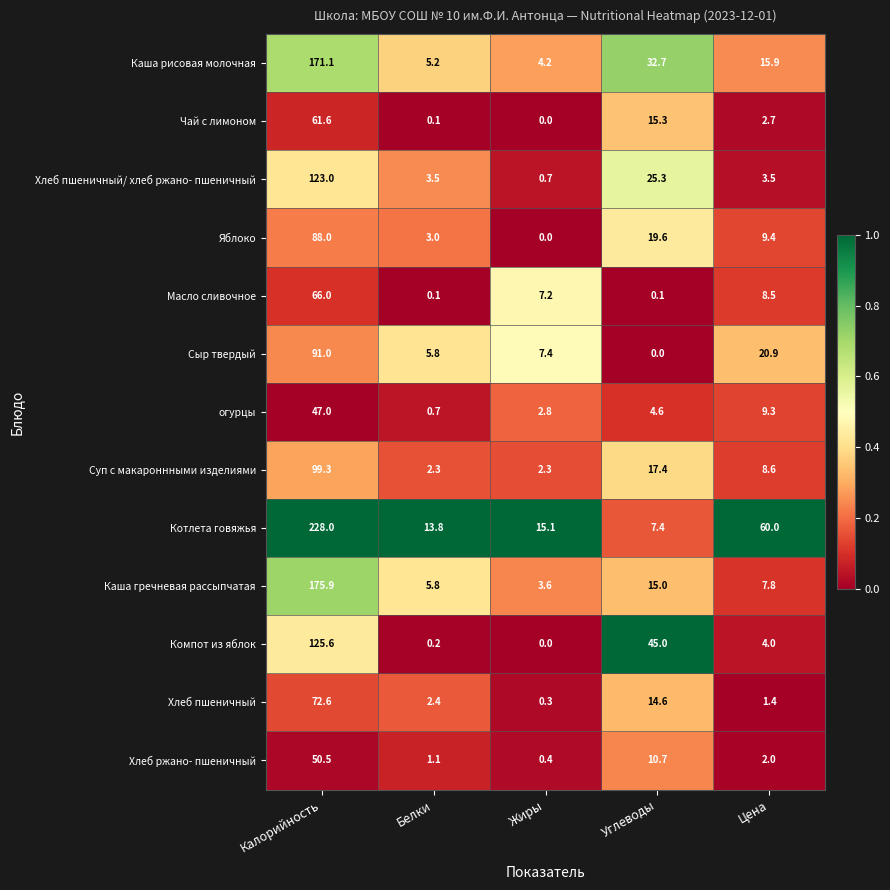

The Каша гречневая рассыпчатая series shows 1.3 at Жиры. True or false?

False